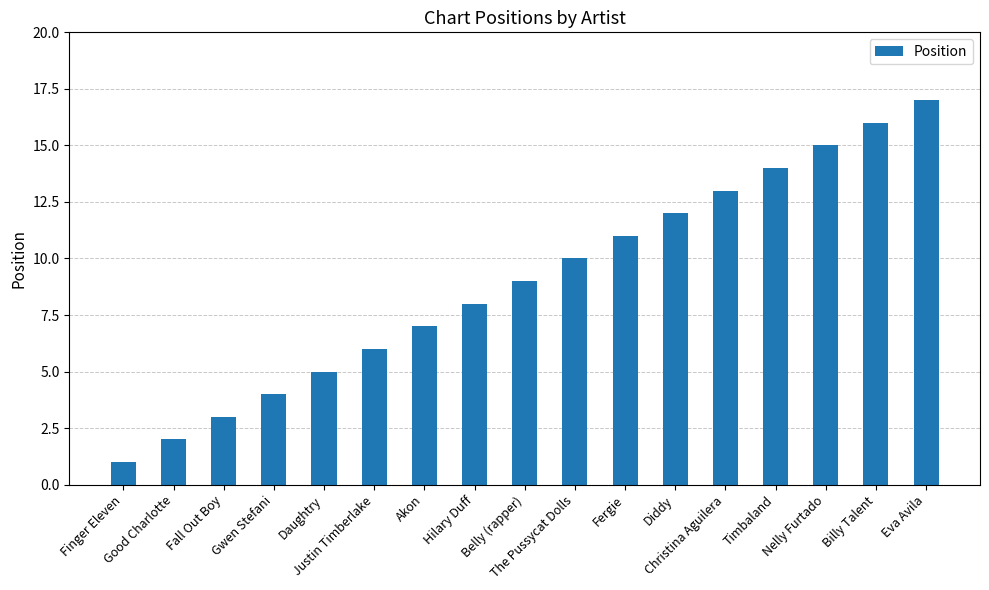

What is the label of the 1st bar from the right?

Eva Avila